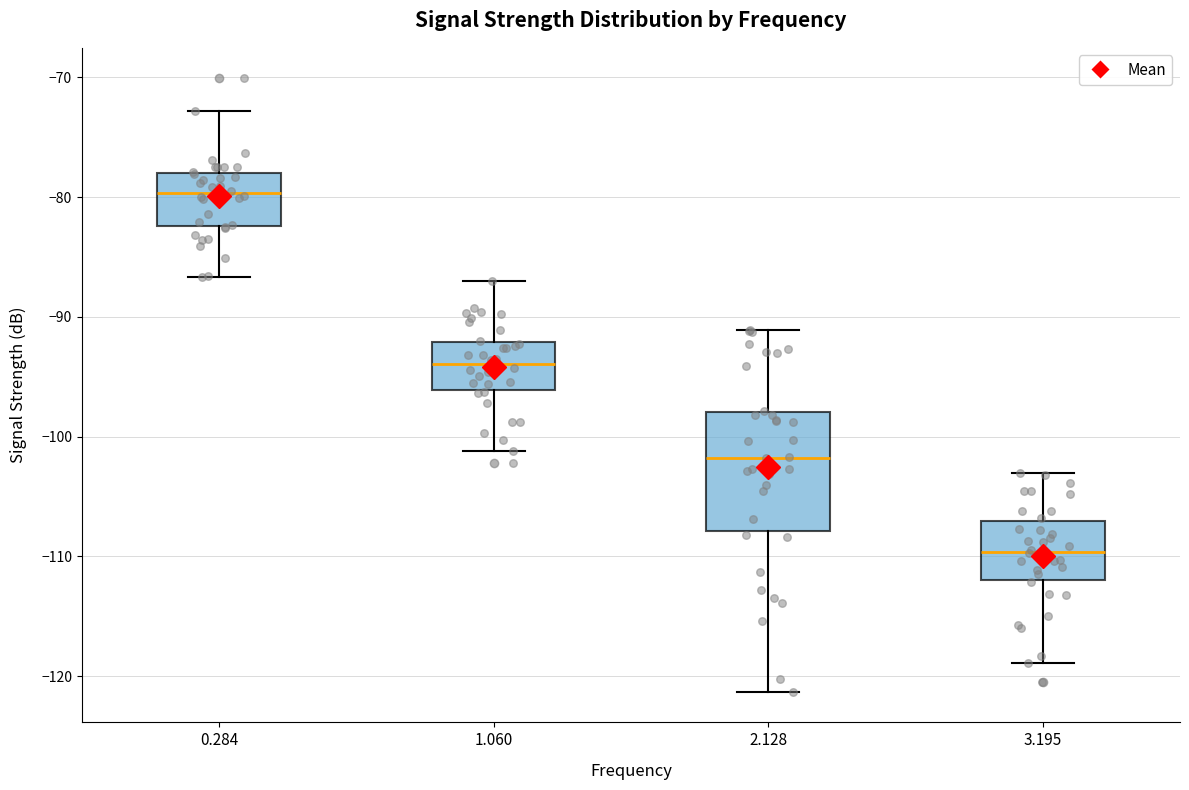

Which box has the highest median line?

0.284